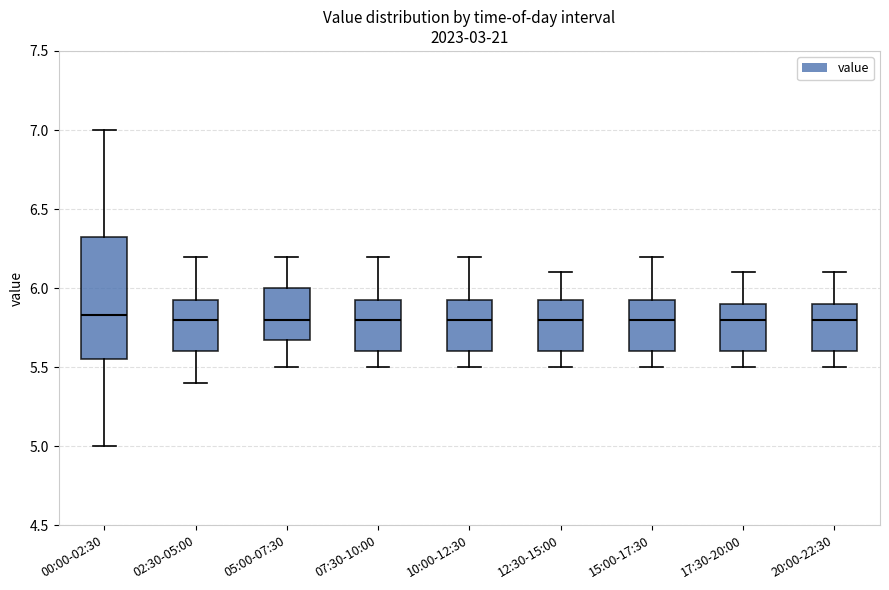

Reading left to right, read every box against the y-axis: the position of its median line, the range the box covers, and the ends of its whiskers. The values are not printed on the chart, so give them approximately, as read against the axis.

00:00-02:30: median 5.85, box 5.55 to 6.35, whiskers 5.00 to 7.00
02:30-05:00: median 5.80, box 5.60 to 5.95, whiskers 5.40 to 6.20
05:00-07:30: median 5.80, box 5.70 to 6.00, whiskers 5.50 to 6.20
07:30-10:00: median 5.80, box 5.60 to 5.95, whiskers 5.50 to 6.20
10:00-12:30: median 5.80, box 5.60 to 5.95, whiskers 5.50 to 6.20
12:30-15:00: median 5.80, box 5.60 to 5.95, whiskers 5.50 to 6.10
15:00-17:30: median 5.80, box 5.60 to 5.95, whiskers 5.50 to 6.20
17:30-20:00: median 5.80, box 5.60 to 5.90, whiskers 5.50 to 6.10
20:00-22:30: median 5.80, box 5.60 to 5.90, whiskers 5.50 to 6.10